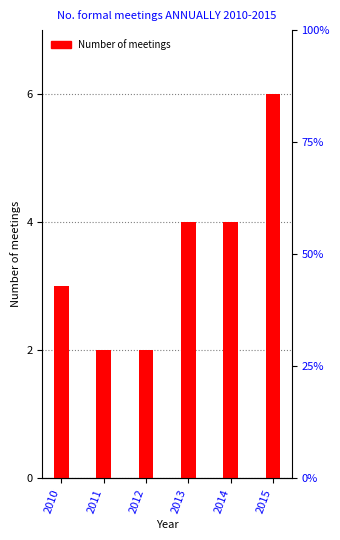

Count the number of data series in this chart.

1